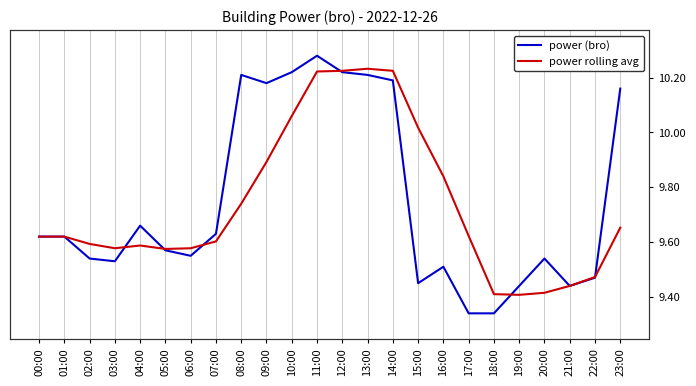

What is the difference between the power rolling avg values at 08:00 and 09:00?

0.2